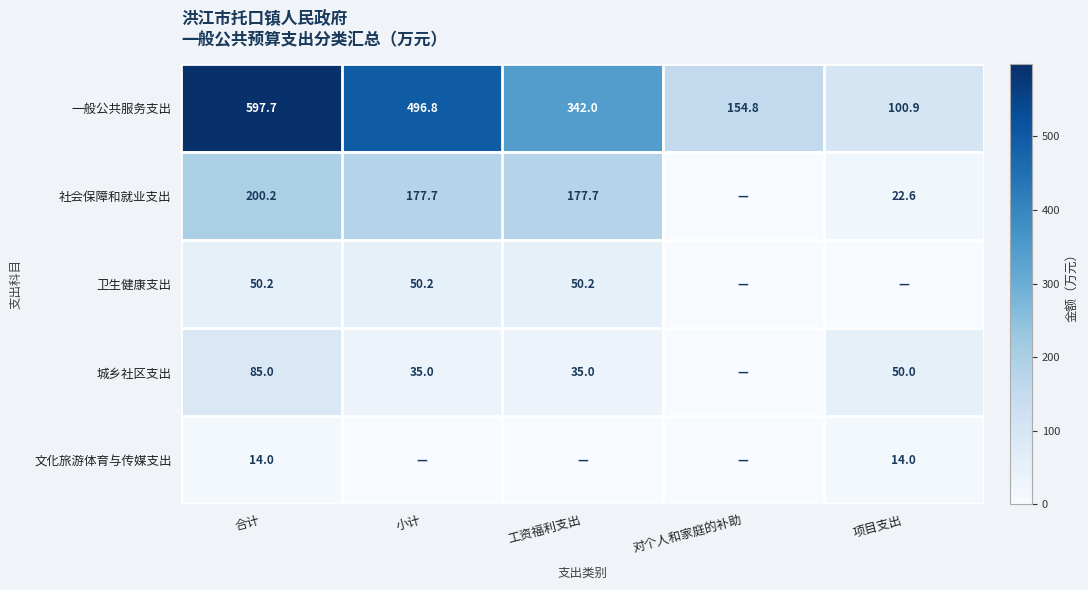

What is the difference between the highest and lowest values at 合计?

583.7